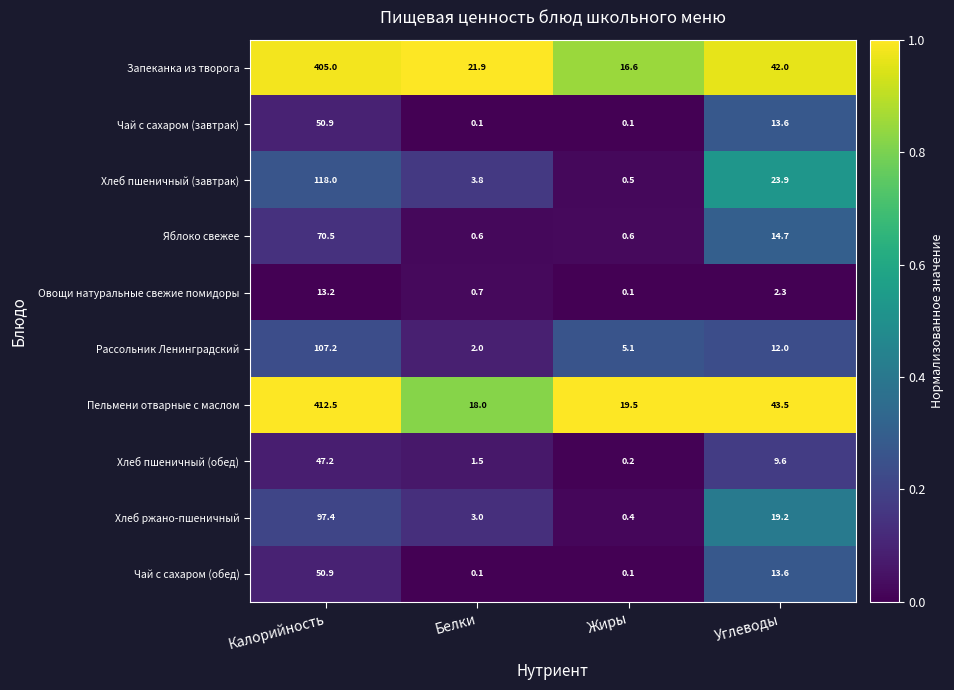

Which label corresponds to the largest value in the chart?

Калорийность